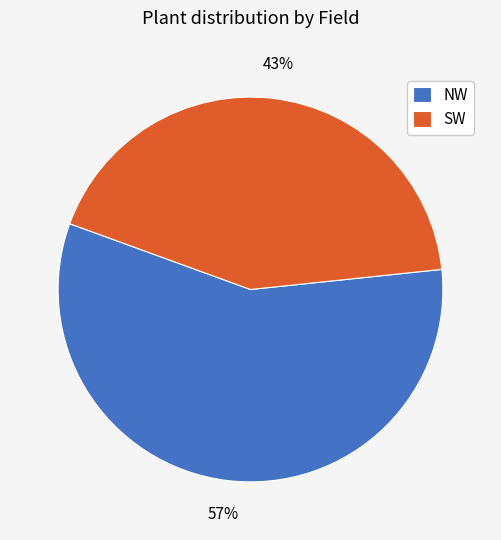

What is the largest slice in the pie chart?

NW